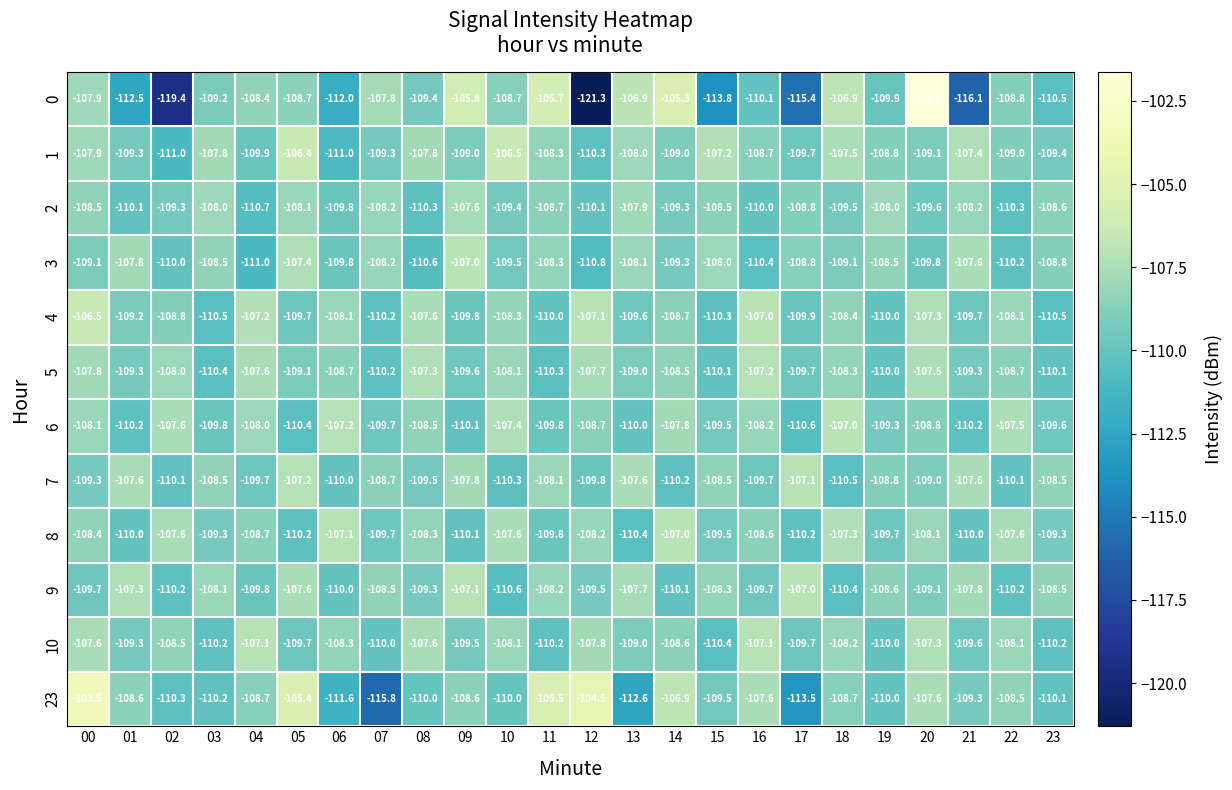

What is the difference between the highest and lowest values at 07?

8.0